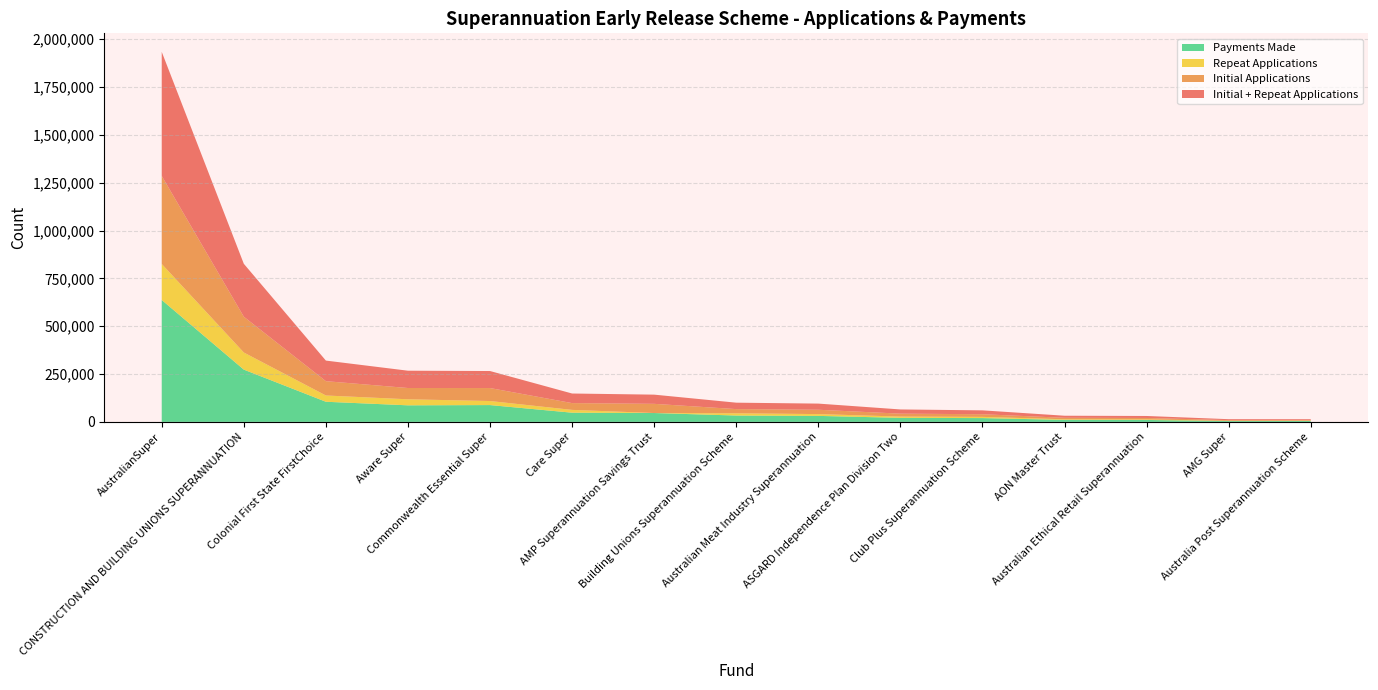

Reading left to right, transcribe all the data shown in this chart.

Initial + Repeat Applications: AustralianSuper=648518	Aware Super=90477	CONSTRUCTION AND BUILDING UNIONS SUPERANNUATION=276634	Colonial First State FirstChoice=107603	Commonwealth Essential Super=88985	AMP Superannuation Savings Trust=48061	Australia Post Superannuation Scheme=4678	Care Super=50114	Building Unions Superannuation Scheme=33616	Australian Meat Industry Superannuation=32129	Club Plus Superannuation Scheme=20218	AON Master Trust=10822	ASGARD Independence Plan Division Two=21986	Australian Ethical Retail Superannuation=10389	AMG Super=4871
Initial Applications: AustralianSuper=460228	Aware Super=58920	CONSTRUCTION AND BUILDING UNIONS SUPERANNUATION=187161	Colonial First State FirstChoice=74857	Commonwealth Essential Super=67803	AMP Superannuation Savings Trust=48061	Australia Post Superannuation Scheme=3018	Care Super=35480	Building Unions Superannuation Scheme=21864	Australian Meat Industry Superannuation=22724	Club Plus Superannuation Scheme=13958	AON Master Trust=7724	ASGARD Independence Plan Division Two=15308	Australian Ethical Retail Superannuation=7402	AMG Super=3815
Repeat Applications: AustralianSuper=188290	Aware Super=31557	CONSTRUCTION AND BUILDING UNIONS SUPERANNUATION=89473	Colonial First State FirstChoice=32746	Commonwealth Essential Super=21182	AMP Superannuation Savings Trust=0	Australia Post Superannuation Scheme=1660	Care Super=14634	Building Unions Superannuation Scheme=11752	Australian Meat Industry Superannuation=9405	Club Plus Superannuation Scheme=6260	AON Master Trust=3098	ASGARD Independence Plan Division Two=6678	Australian Ethical Retail Superannuation=2987	AMG Super=1056
Payments Made: AustralianSuper=637261	Aware Super=86599	CONSTRUCTION AND BUILDING UNIONS SUPERANNUATION=273255	Colonial First State FirstChoice=105258	Commonwealth Essential Super=87891	AMP Superannuation Savings Trust=46305	Australia Post Superannuation Scheme=4629	Care Super=48109	Building Unions Superannuation Scheme=33226	Australian Meat Industry Superannuation=31357	Club Plus Superannuation Scheme=19869	AON Master Trust=10547	ASGARD Independence Plan Division Two=21075	Australian Ethical Retail Superannuation=10102	AMG Super=4395